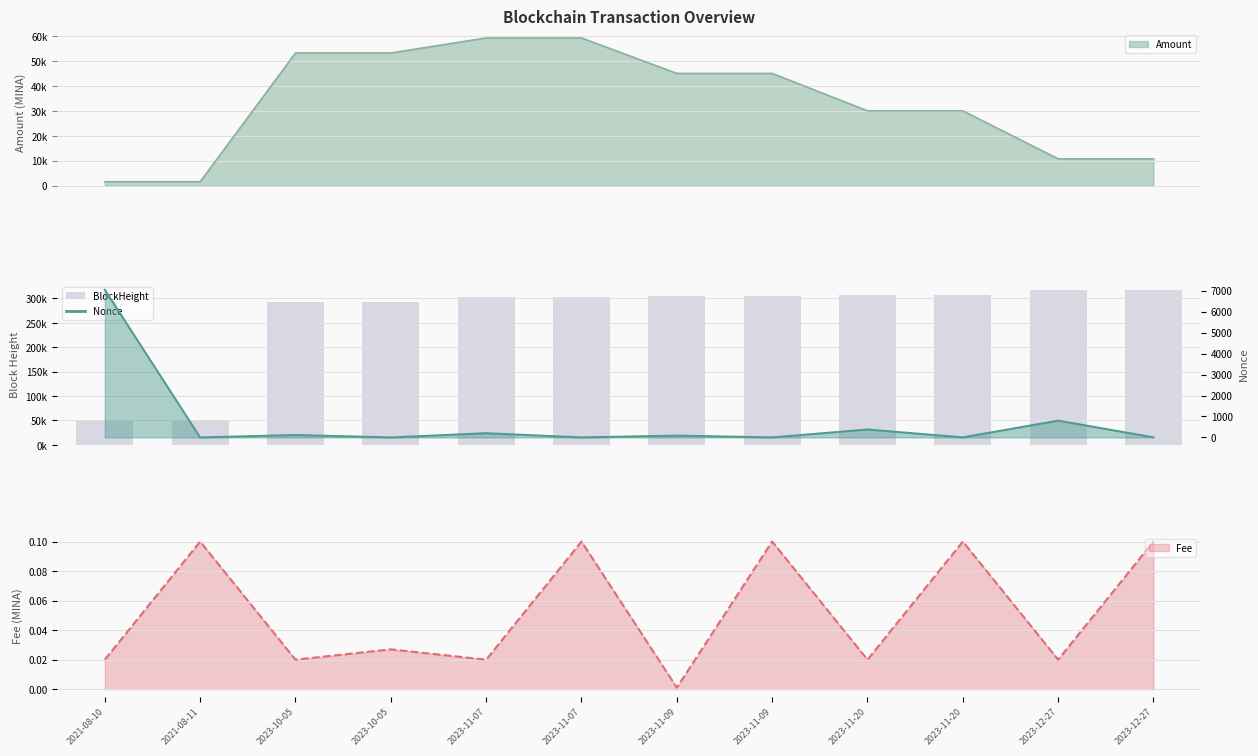

Rank the categories by value from highest to lowest.

2023-12-27, 2023-12-27, 2023-11-20, 2023-11-20, 2023-11-09, 2023-11-09, 2023-11-07, 2023-11-07, 2023-10-05, 2023-10-05, 2021-08-11, 2021-08-10